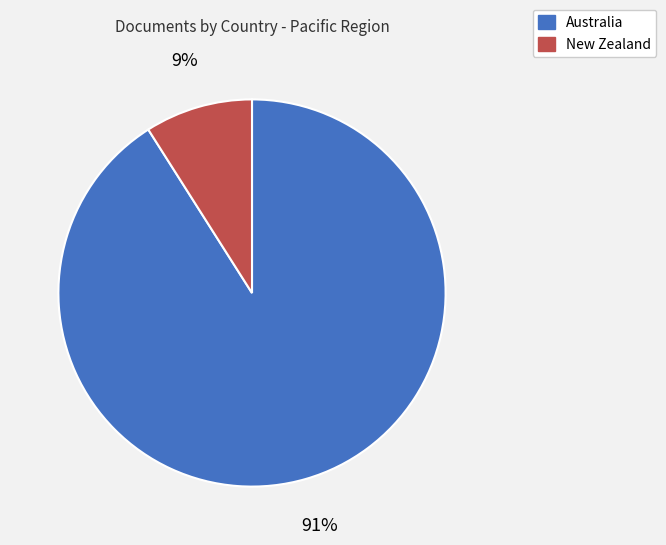

Which category has the smallest portion of the pie?

New Zealand